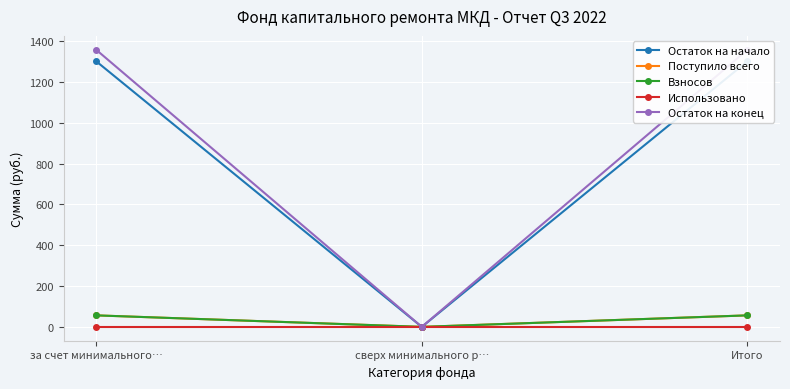

What is the maximum value shown in the chart?

1358.6